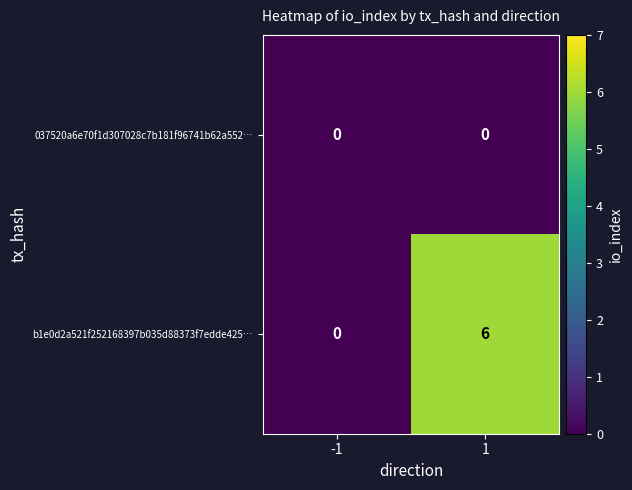

What is the total value across all series at 1?

6